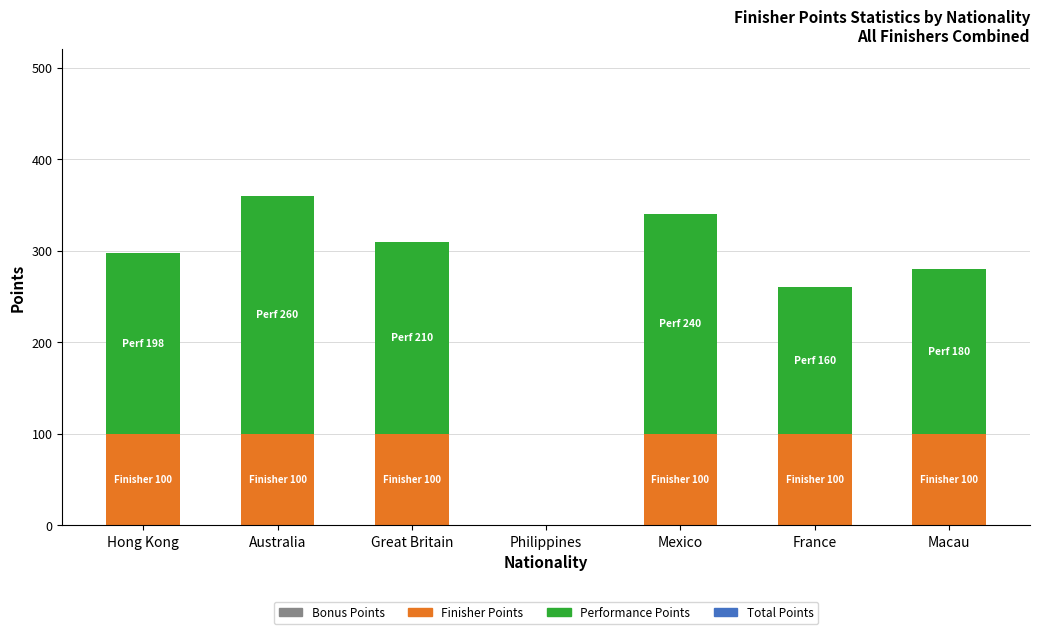

Reading left to right, what are the values for Finisher Points?

Hong Kong=100.0	Australia=100.0	Great Britain=100.0	Philippines=0.0	Mexico=100.0	France=100.0	Macau=100.0